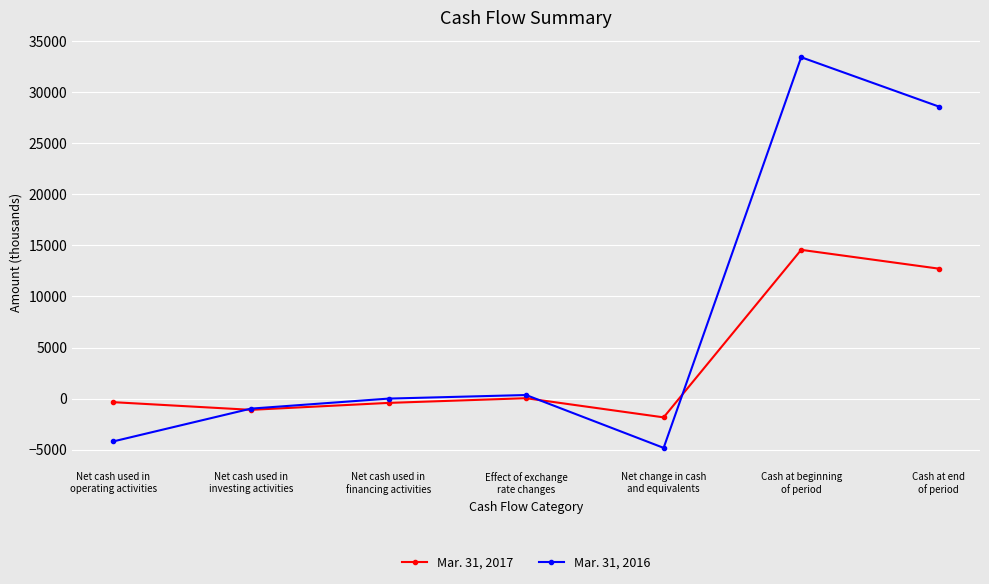

Rank the series by their maximum value, from highest to lowest.

Mar. 31, 2016, Mar. 31, 2017